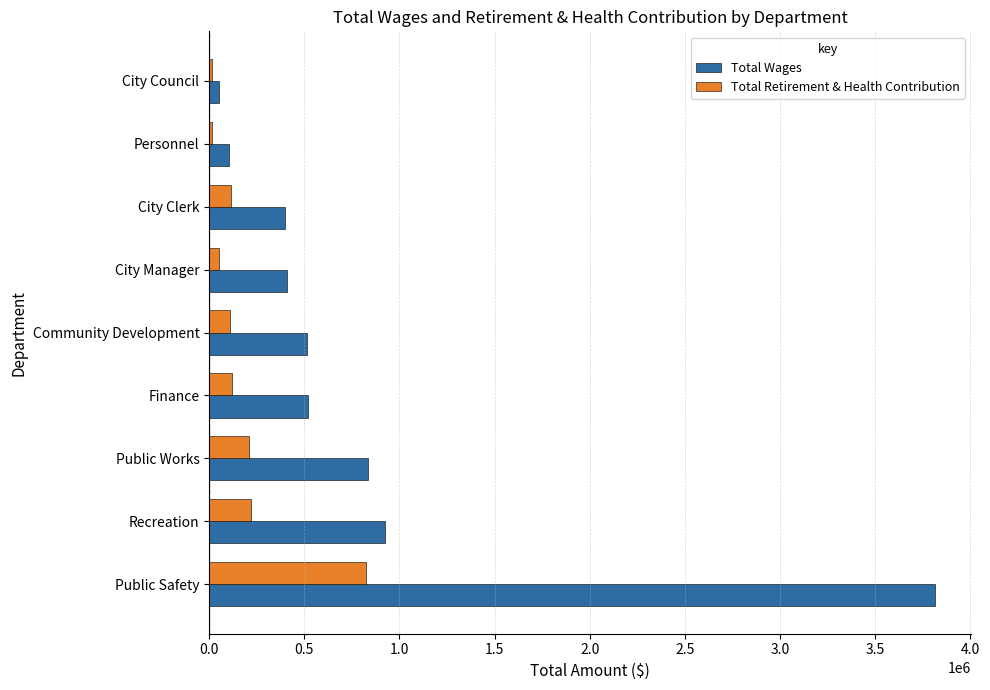

What are all the series names shown in the legend?

Total Wages, Total Retirement & Health Contribution